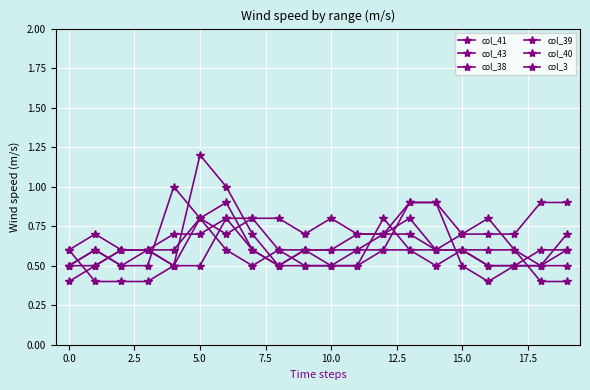

Does the chart have visible grid lines?

Yes